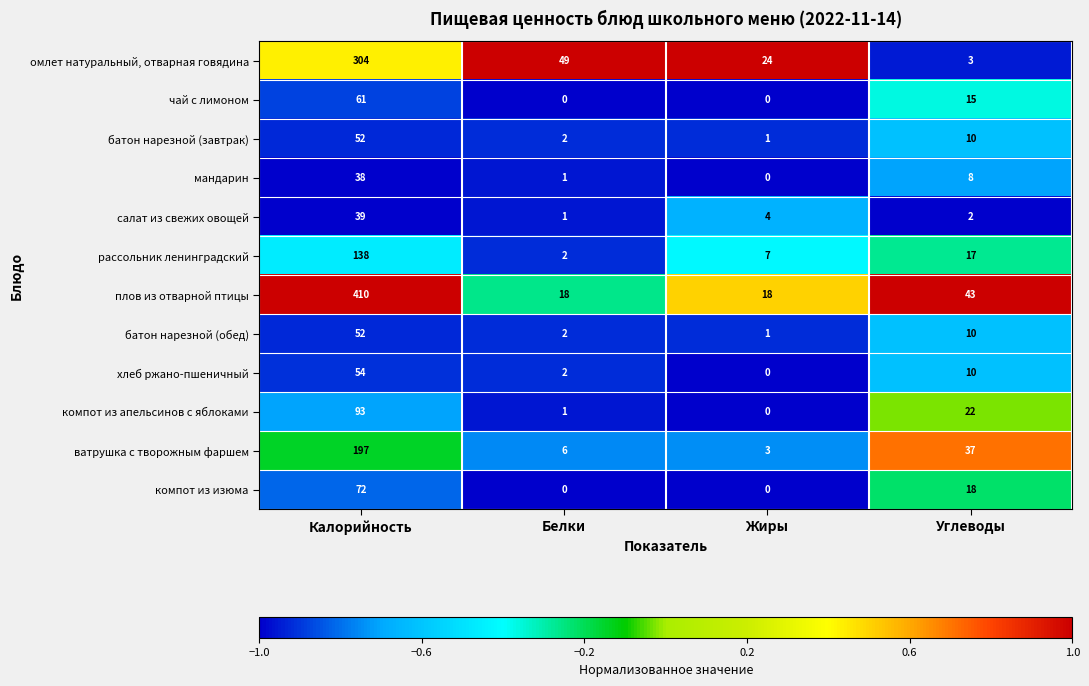

At which label does батон нарезной (обед) first exceed 10?

Калорийность